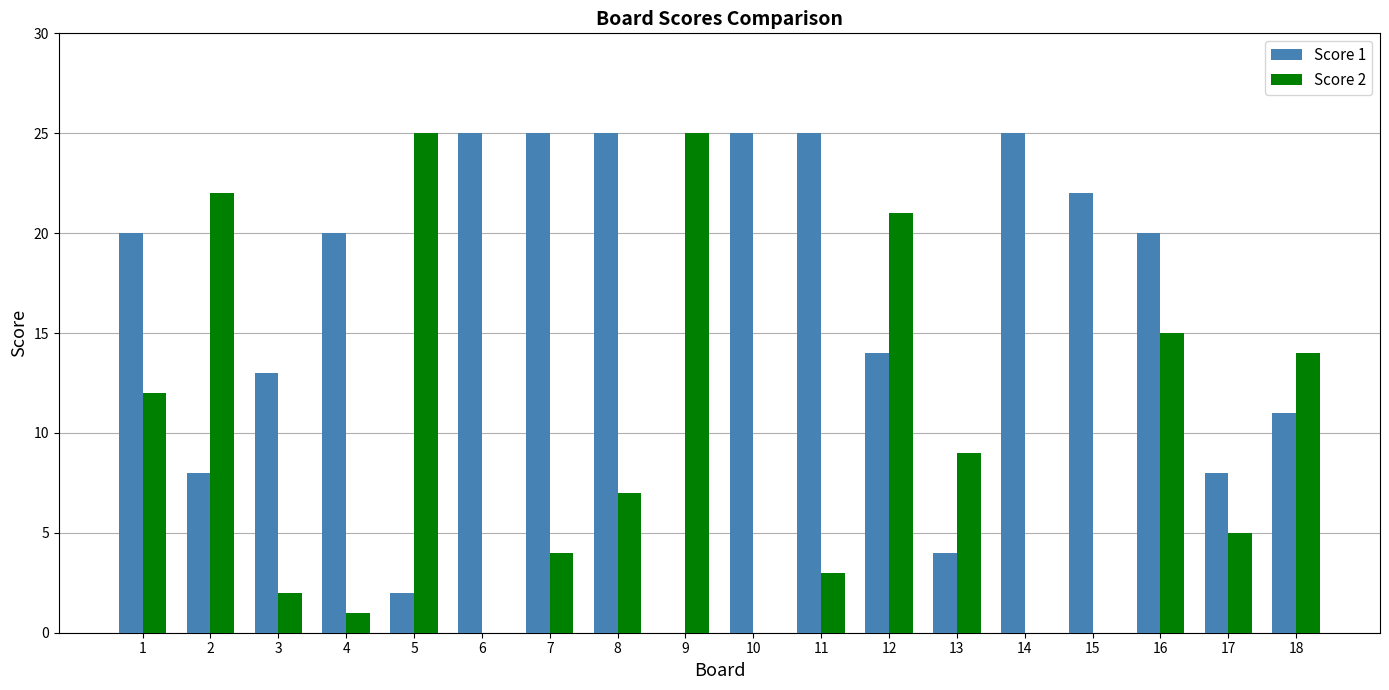

True or false: Score 2 has a value of 29 at 2.

False